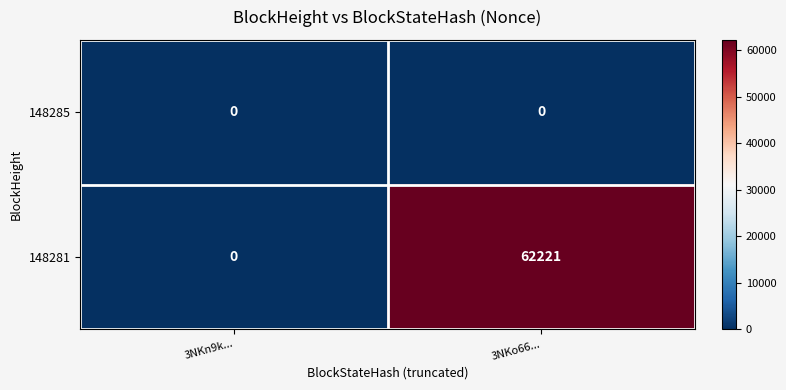

The value of 148285 at 3NKn9k... is 0. True or false?

True